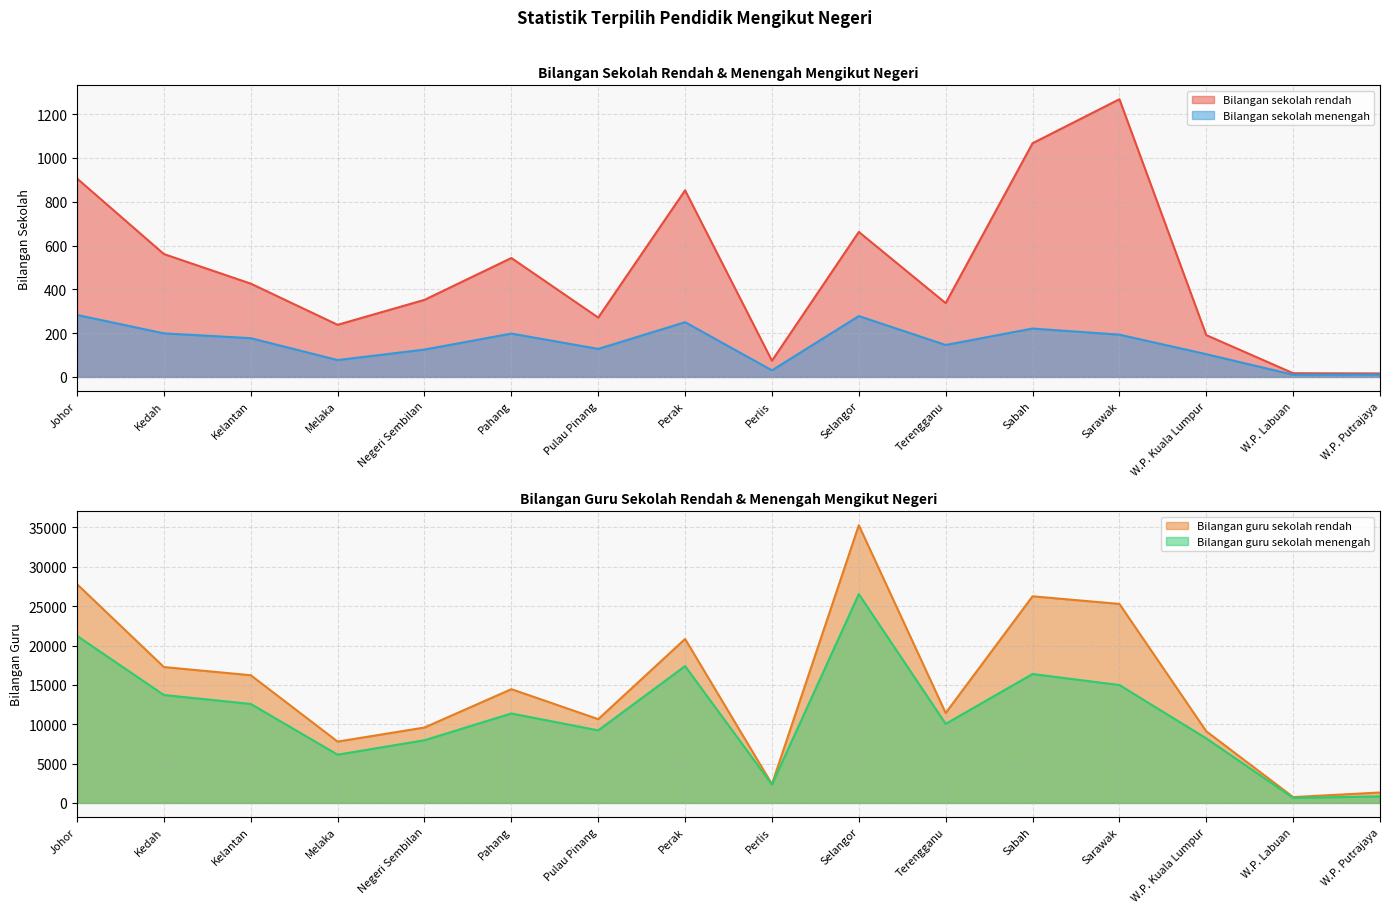

True or false: Bilangan sekolah rendah and Bilangan sekolah menengah cross at least once.

False